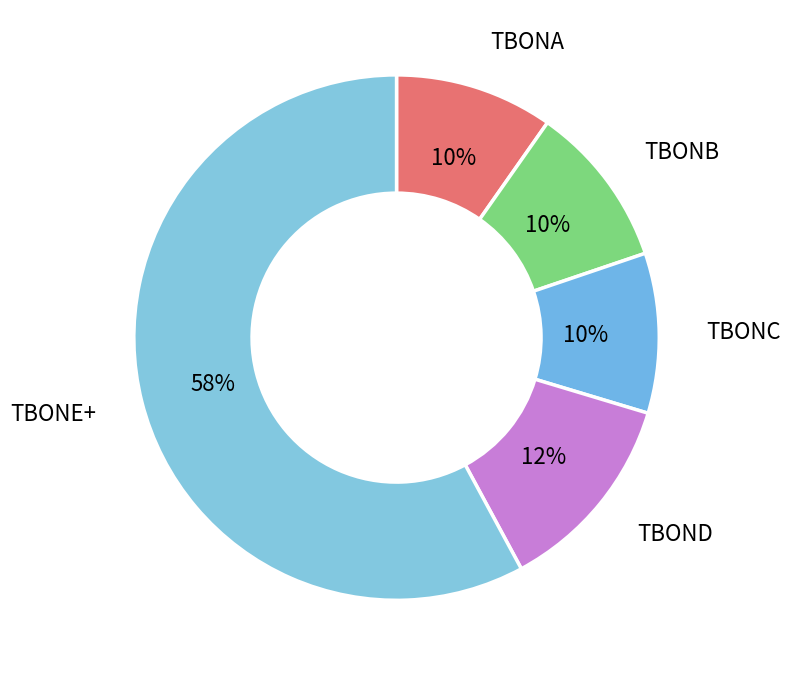

To the nearest percent, what is the difference between the largest and smallest slice percentages?

48%